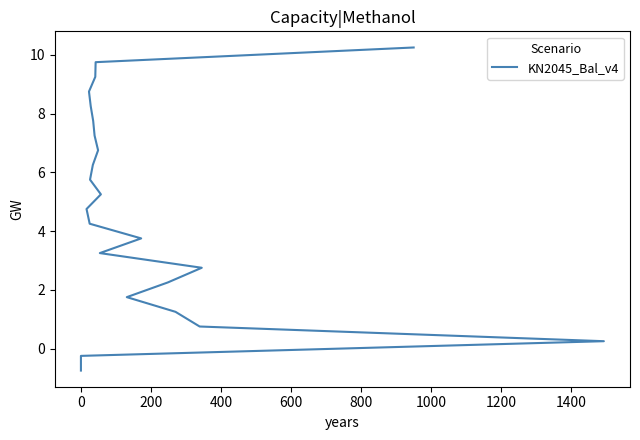

What is the difference between the maximum and minimum values?

11.0